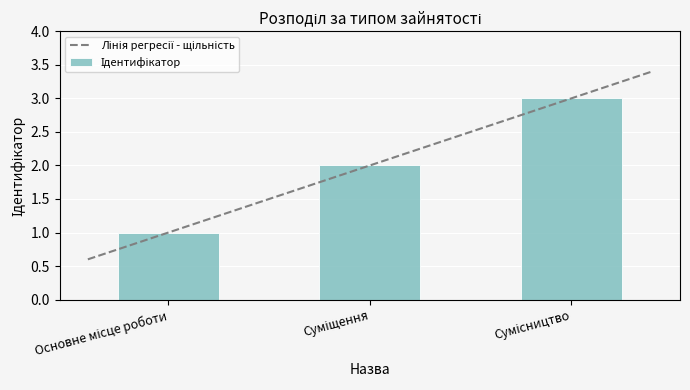

List the labels in order of value, largest first.

Сумісництво, Суміщення, Основне місце роботи